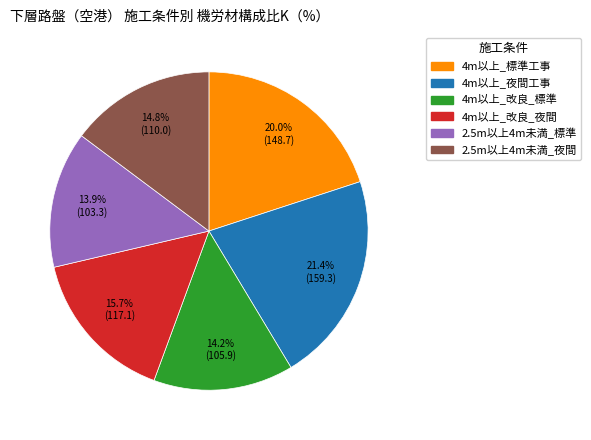

Does any single category account for the majority?

No